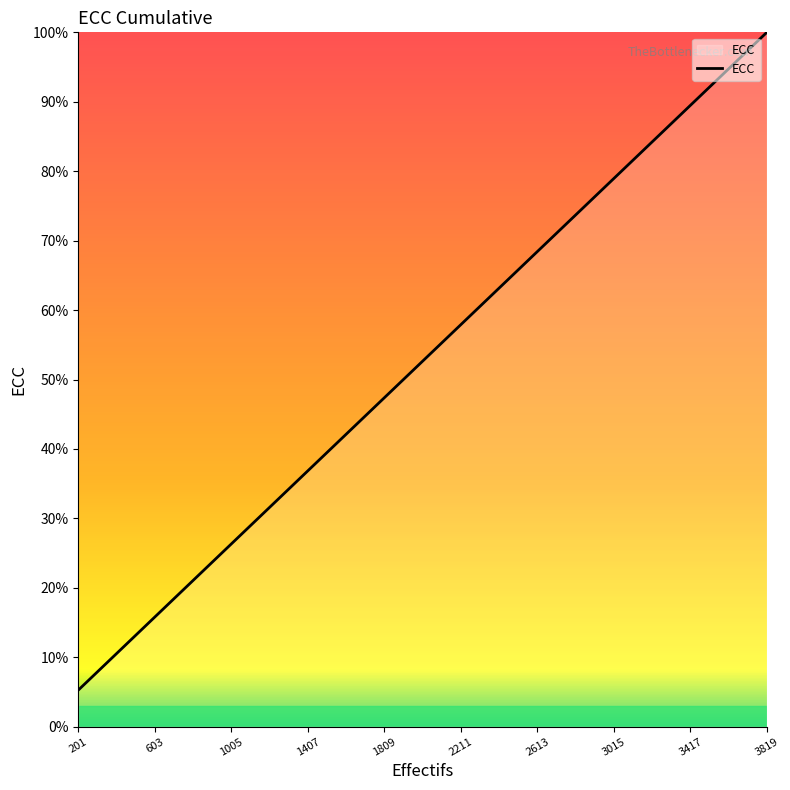

What is the difference between the maximum and minimum values?

94.7